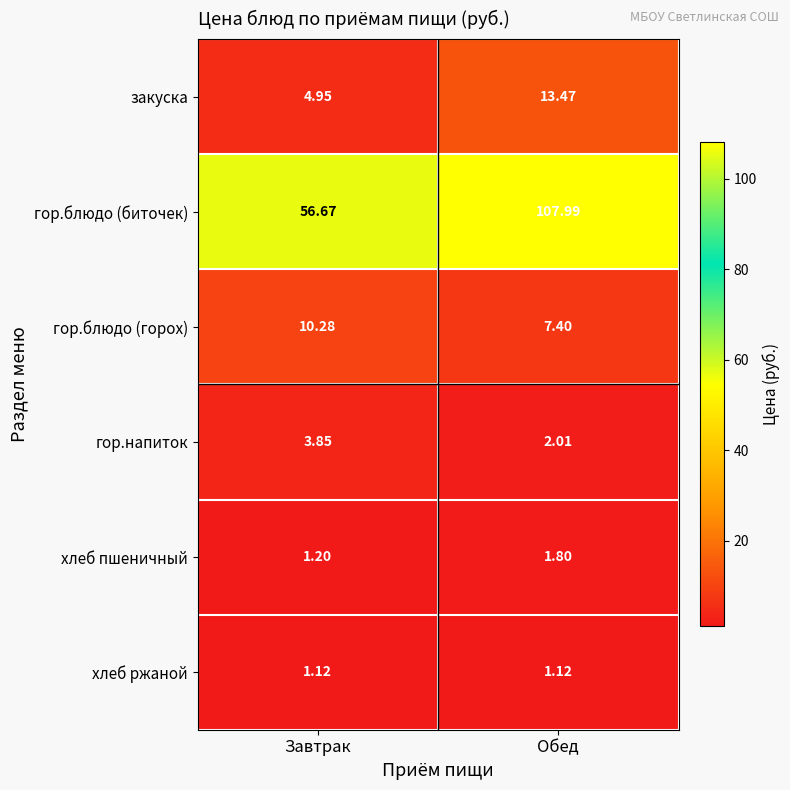

Which label corresponds to the largest value in the chart?

Обед